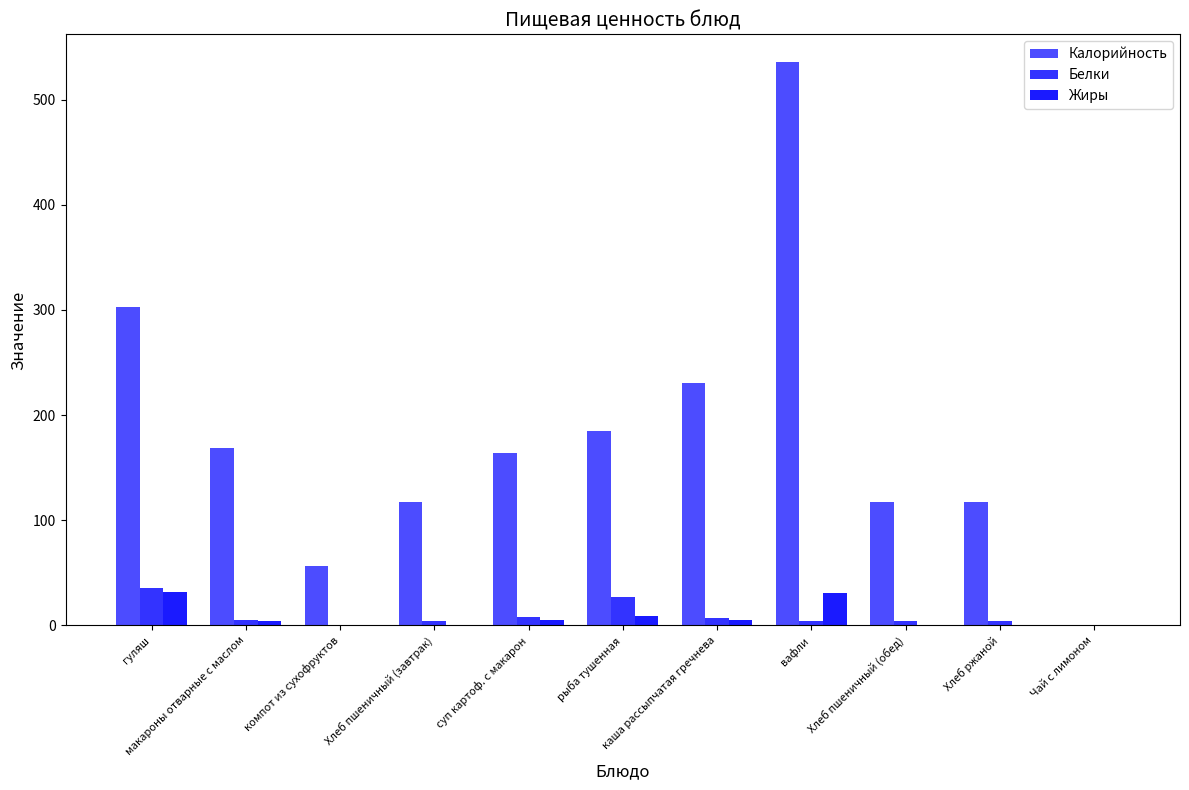

Which series has the widest spread of values?

Калорийность